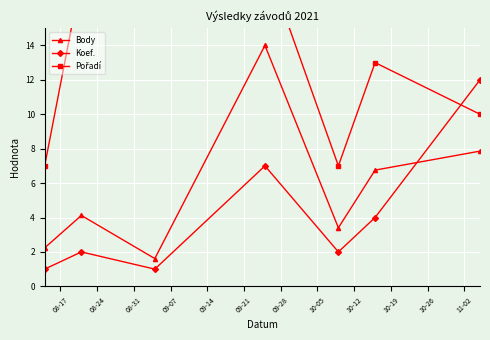

How many interior local valleys does the Koef. series have?

2